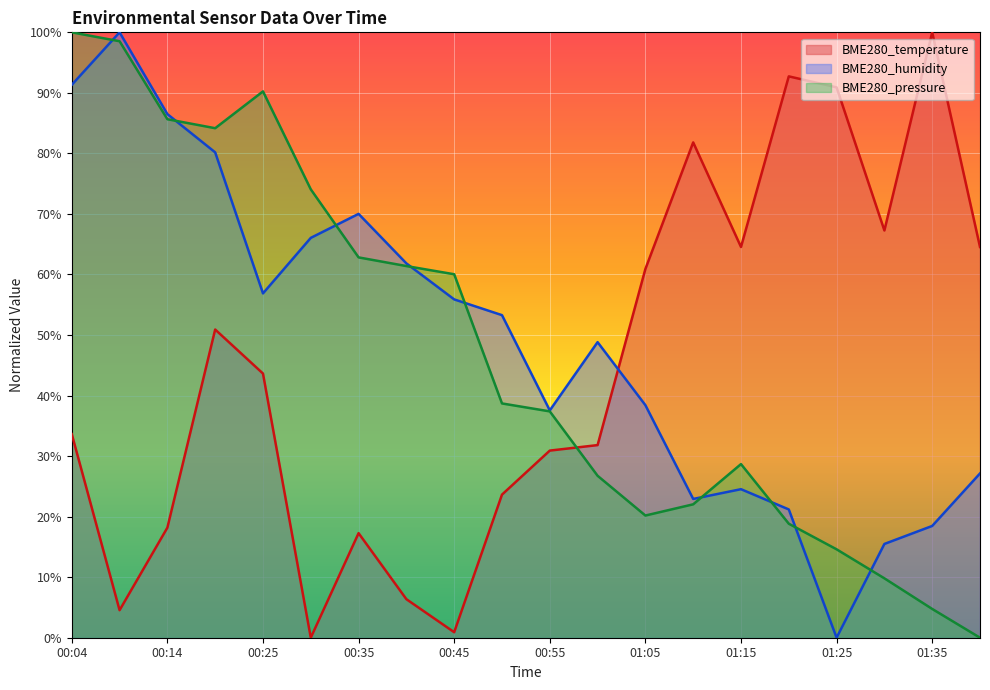

Reading left to right, list all the values displayed in this chart.

BME280_temperature: 00:04=33.6	00:09=4.5	00:14=18.2	00:19=50.9	00:25=43.6	00:30=0.0	00:35=17.3	00:40=6.4	00:45=0.9	00:50=23.6	00:55=30.9	01:00=31.8	01:05=60.9	01:10=81.8	01:15=64.5	01:20=92.7	01:25=90.9	01:30=67.3	01:35=100.0	01:40=64.5
BME280_humidity: 00:04=91.3	00:09=100.0	00:14=86.5	00:19=80.2	00:25=56.9	00:30=66.0	00:35=70.0	00:40=61.8	00:45=55.9	00:50=53.3	00:55=37.5	01:00=48.8	01:05=38.4	01:10=22.9	01:15=24.5	01:20=21.2	01:25=0.0	01:30=15.5	01:35=18.5	01:40=27.1
BME280_pressure: 00:04=100.0	00:09=98.5	00:14=85.6	00:19=84.2	00:25=90.2	00:30=74.1	00:35=62.8	00:40=61.4	00:45=60.0	00:50=38.7	00:55=37.4	01:00=26.7	01:05=20.2	01:10=22.0	01:15=28.7	01:20=18.8	01:25=14.6	01:30=9.8	01:35=4.8	01:40=0.0